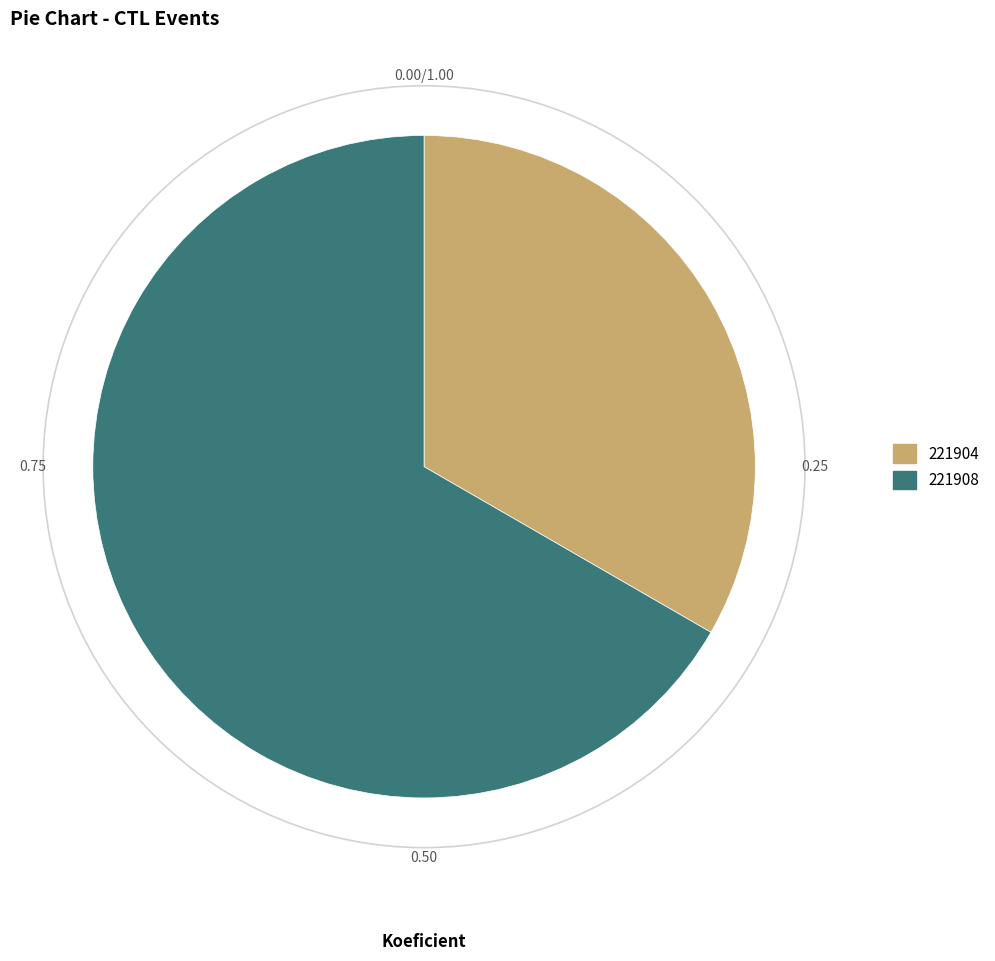

How many segments does this pie chart have?

2